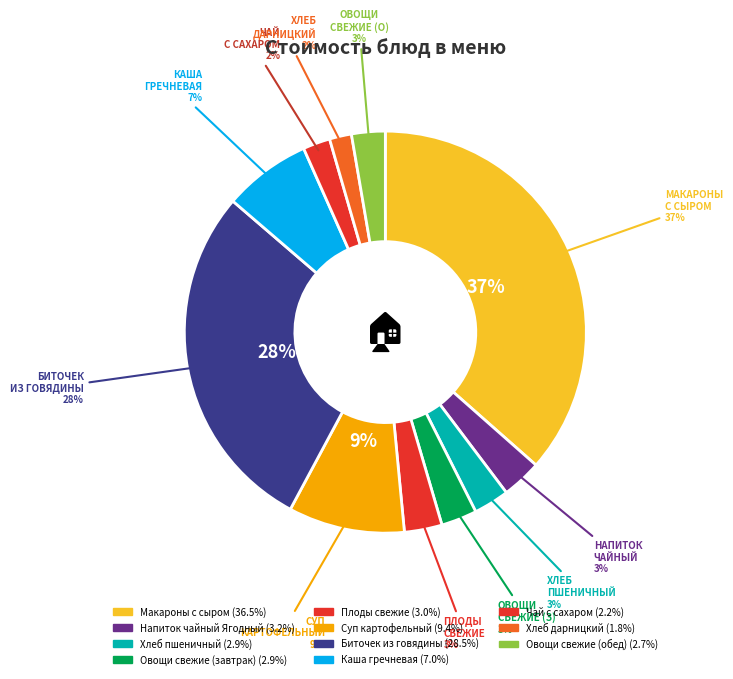

Count the number of slices in the pie.

11